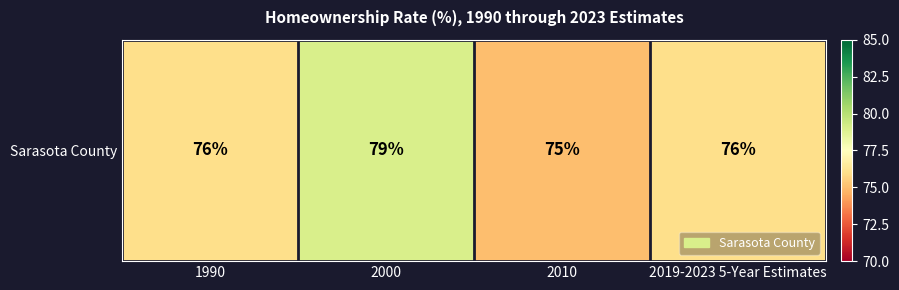

Which category has the highest value across all series?

2000